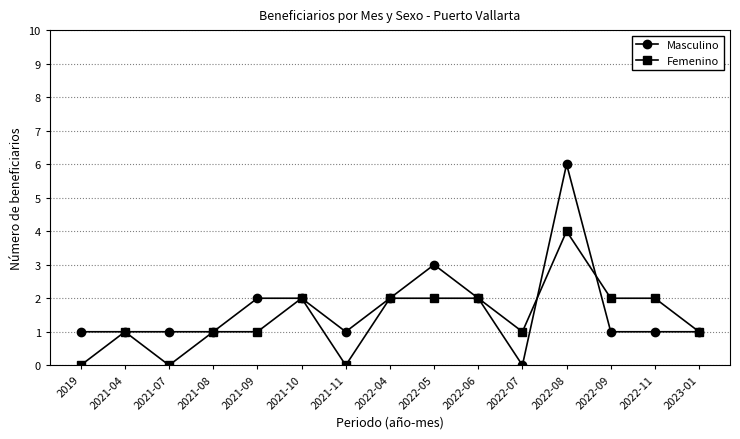

At which category does Femenino reach its first local valley?

2021-07